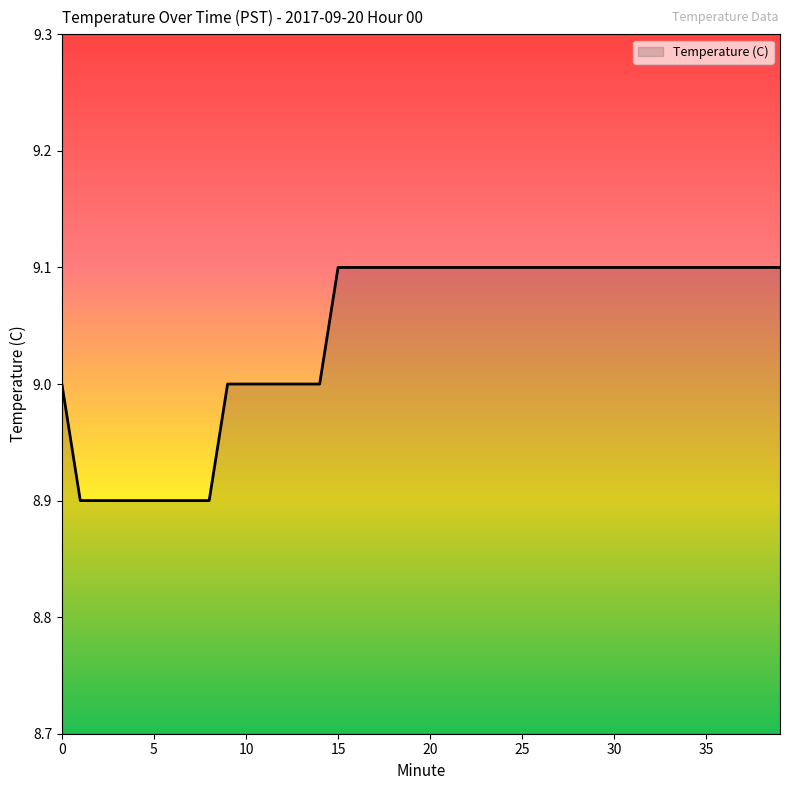

What is the minimum value shown in the chart?

8.9